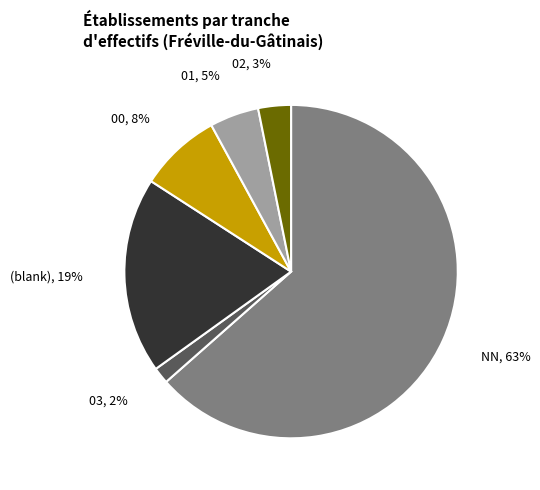

What is the majority slice?

NN